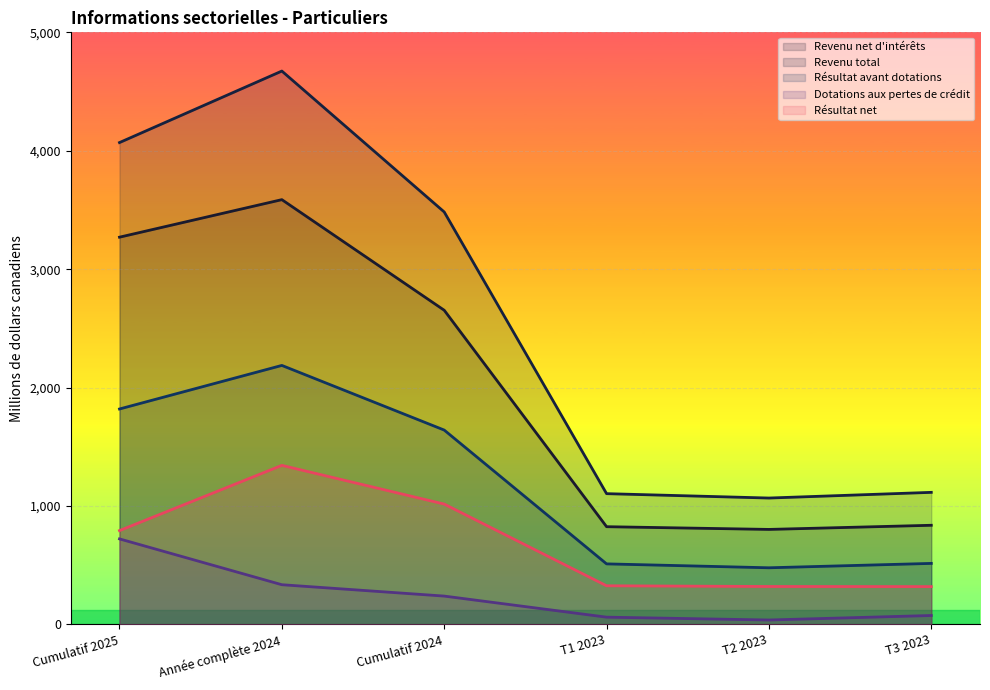

Is the value of Résultat avant dotations at T3 2023 greater than the value of Revenu total at T1 2023?

No